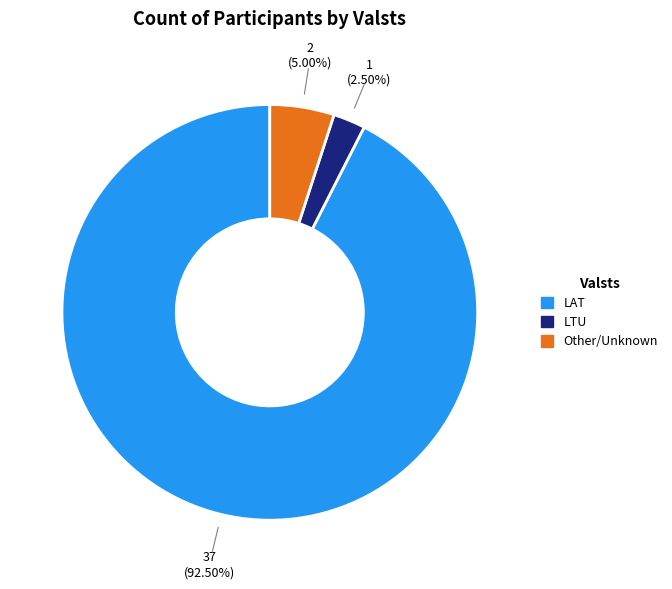

Which category has the biggest portion of the pie?

LAT